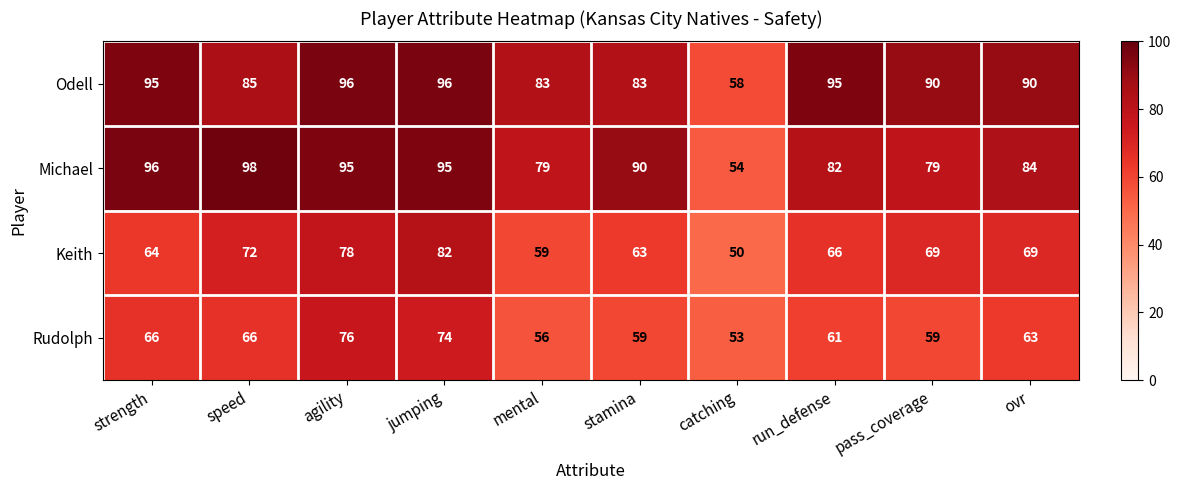

Rank the series by their maximum value, from highest to lowest.

Michael, Odell, Keith, Rudolph